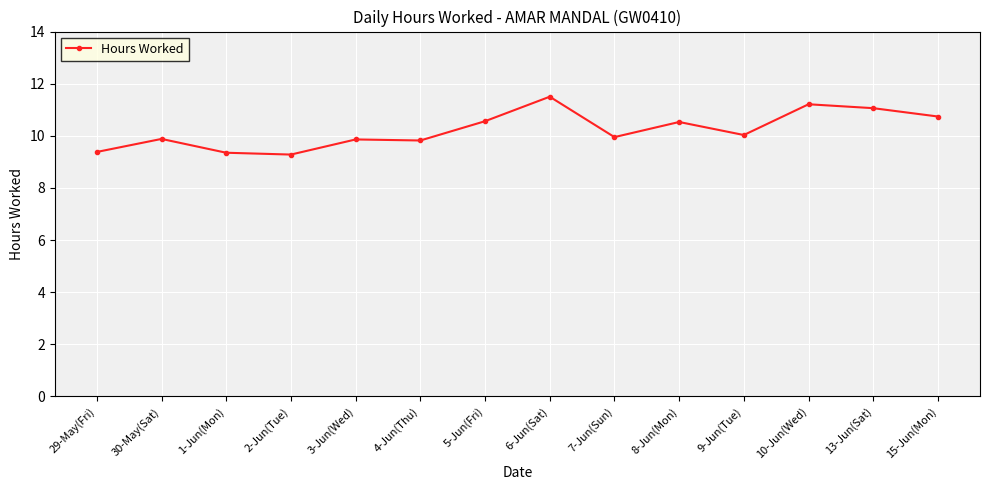

True or false: the data has more than 2 interior local peaks.

True